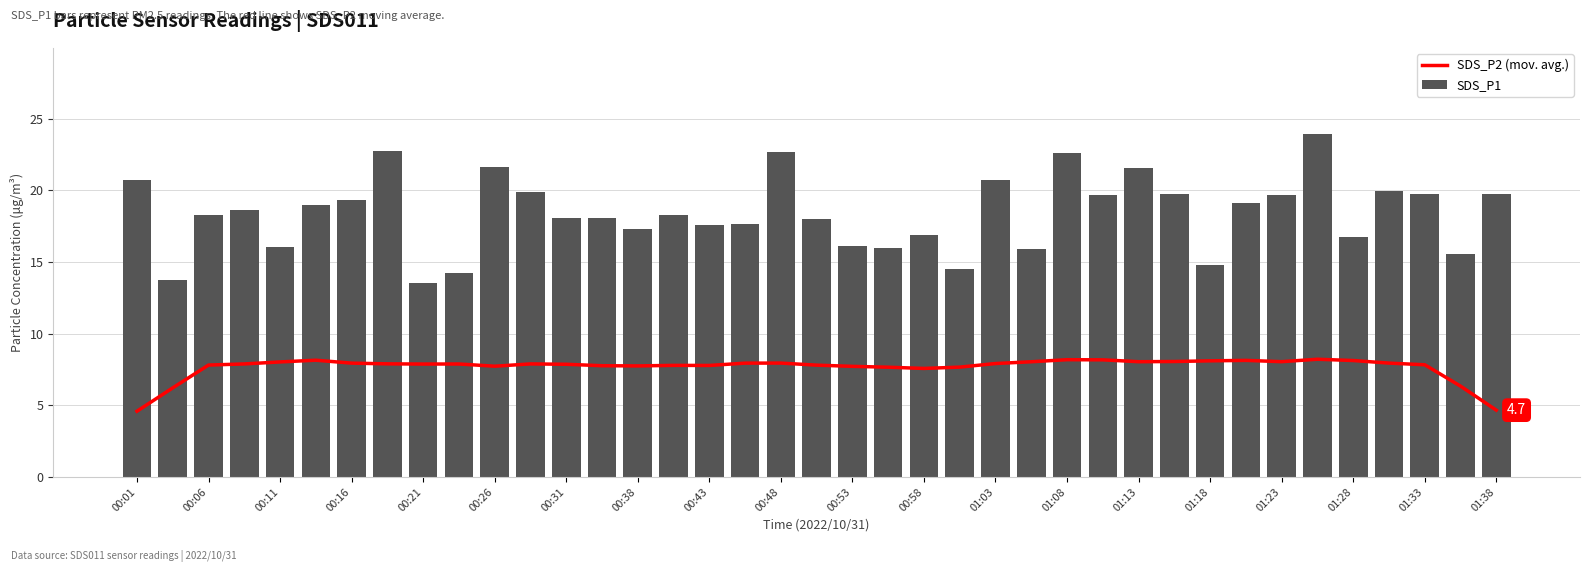

What is the value of the SDS_P1 bar at the 12th from the left?

19.9